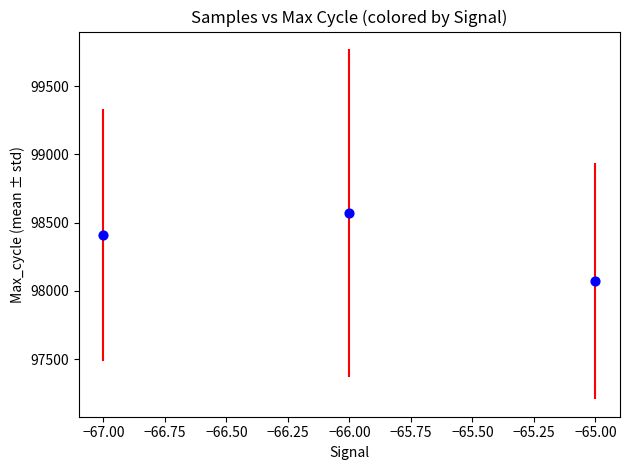

What is the range of Y values (max minus min)?

500.9